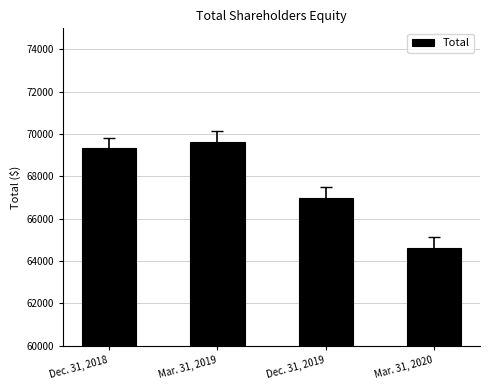

Rank the categories by value from lowest to highest.

Mar. 31, 2020, Dec. 31, 2019, Dec. 31, 2018, Mar. 31, 2019